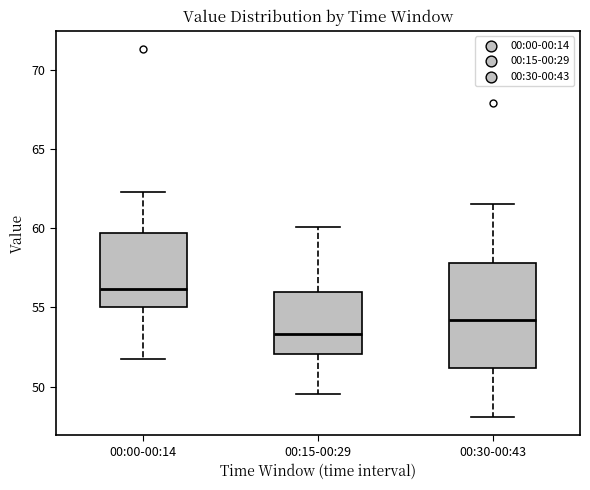

Reading left to right, read every box against the y-axis: the position of its median line, the range the box covers, and the ends of its whiskers. The values are not printed on the chart, so give them approximately, as read against the axis.

00:00-00:14: median 56.0, box 55.0 to 59.5, whiskers 52.0 to 62.5
00:15-00:29: median 53.5, box 52.0 to 56.0, whiskers 49.5 to 60.0
00:30-00:43: median 54.0, box 51.0 to 58.0, whiskers 48.0 to 61.5